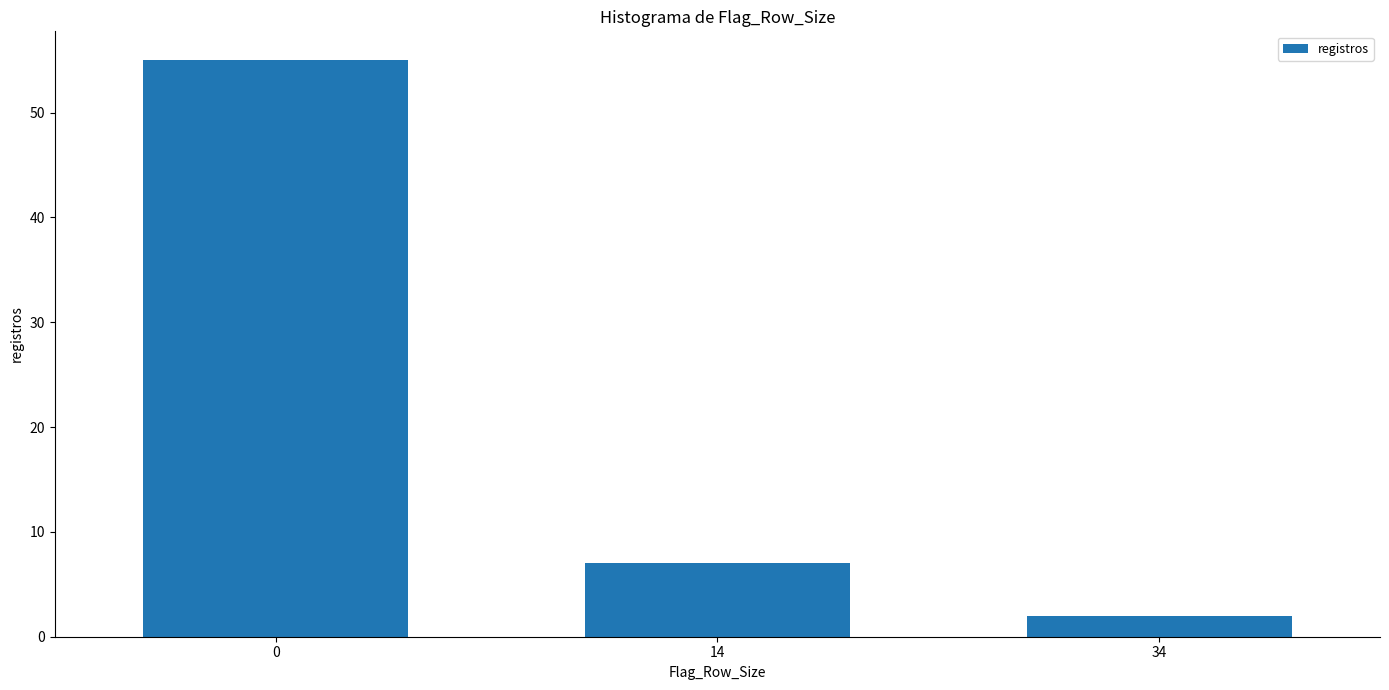

Reading left to right, transcribe all the data shown in this chart.

0=55	14=7	34=2